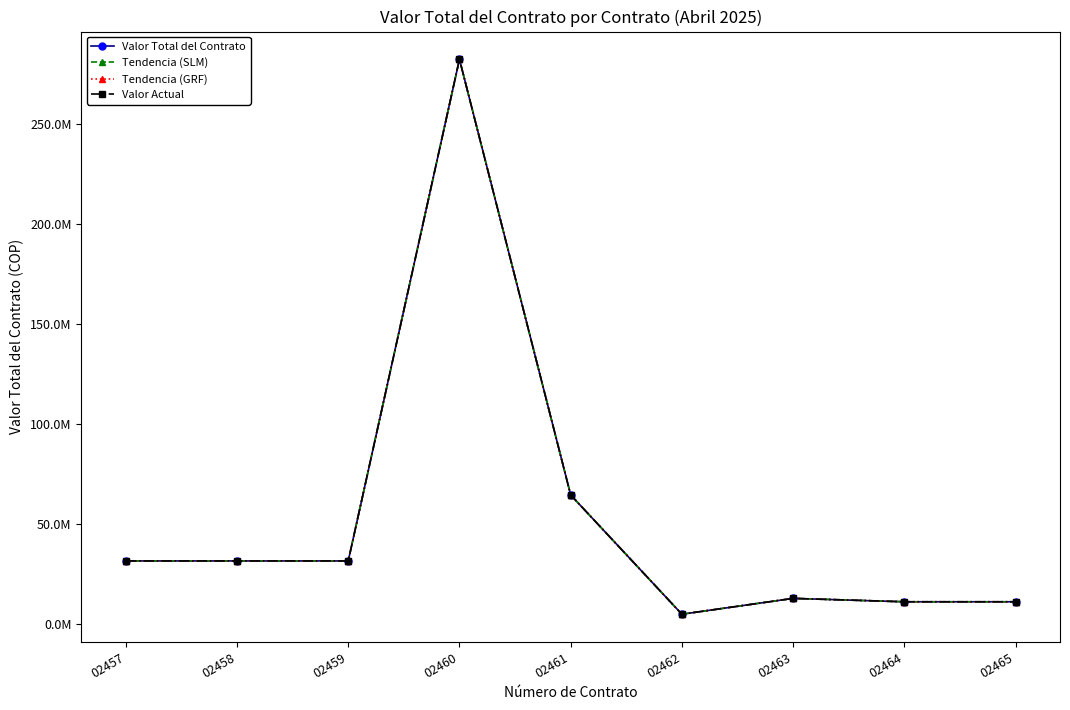

Where is Tendencia (SLM) nearest to the value 143673350?

02461